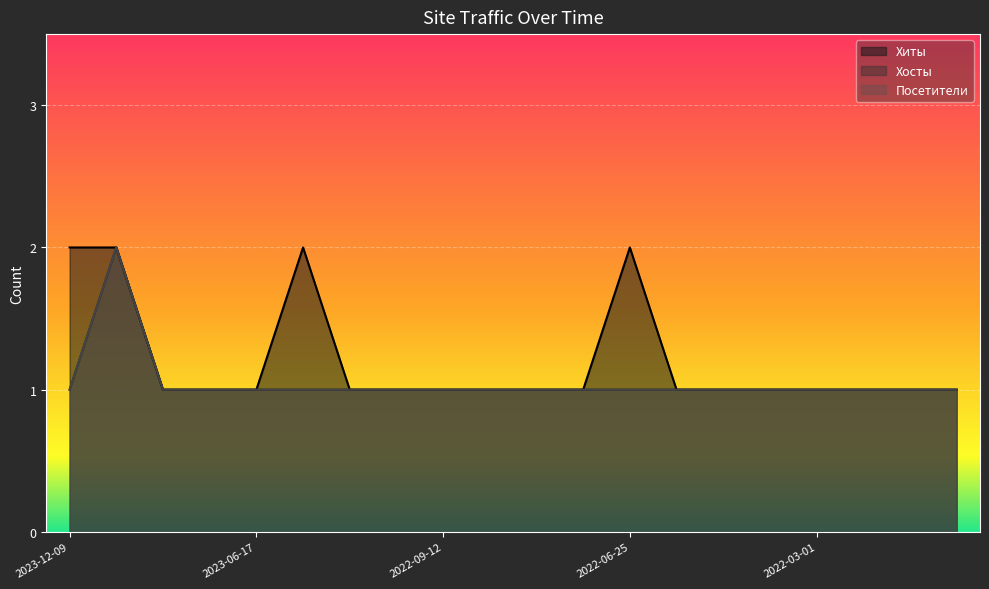

At which label is Хиты closest to 1?

2023-11-06